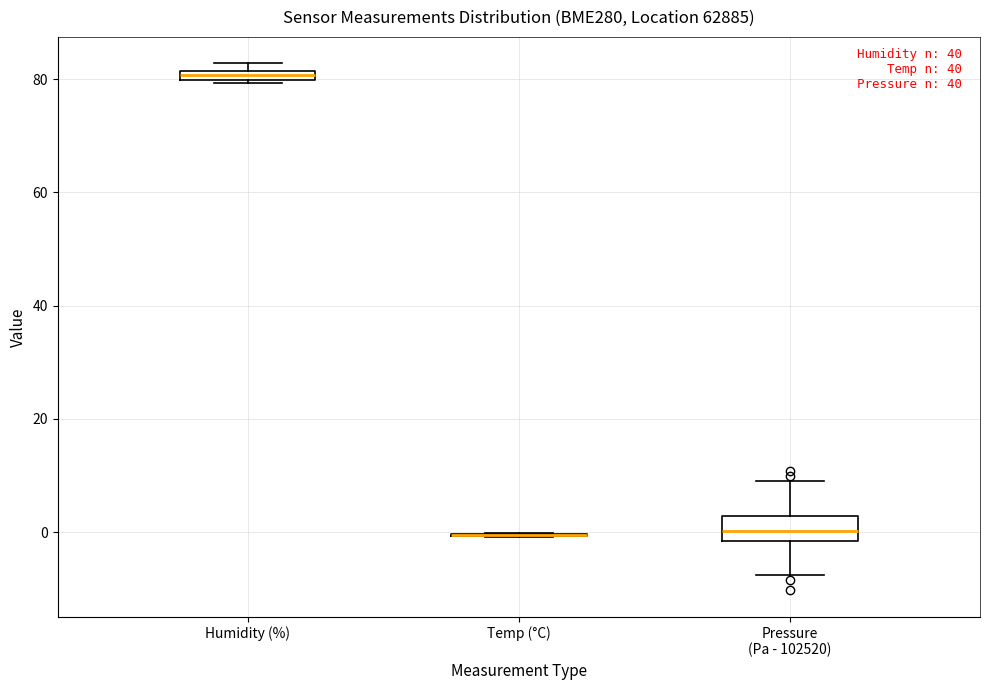

Comparing the boxes themselves (not the whiskers), which one is the tallest?

Pressure (Pa - 102520)